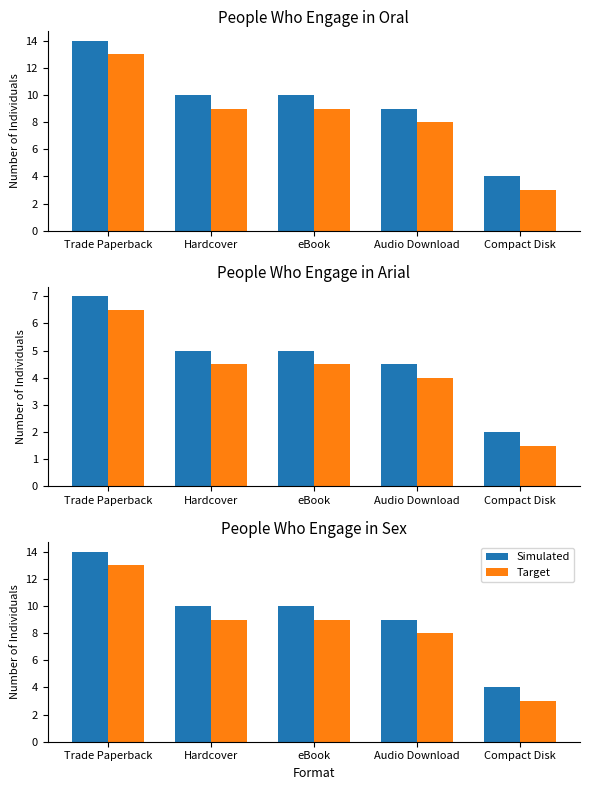

True or false: Target has a value of 9 at Hardcover.

True